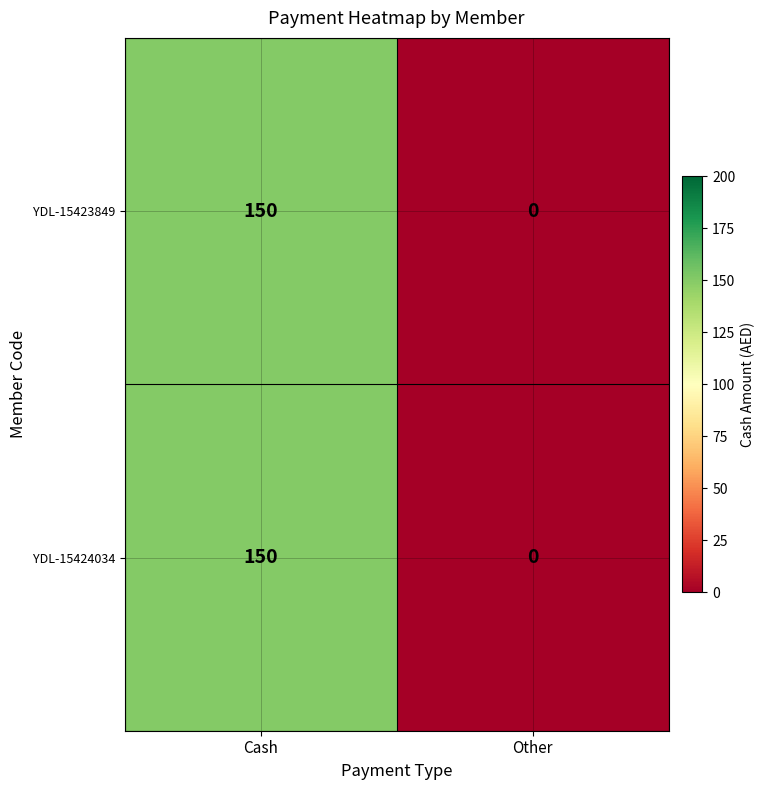

At which category is the sum across all series the highest?

Cash